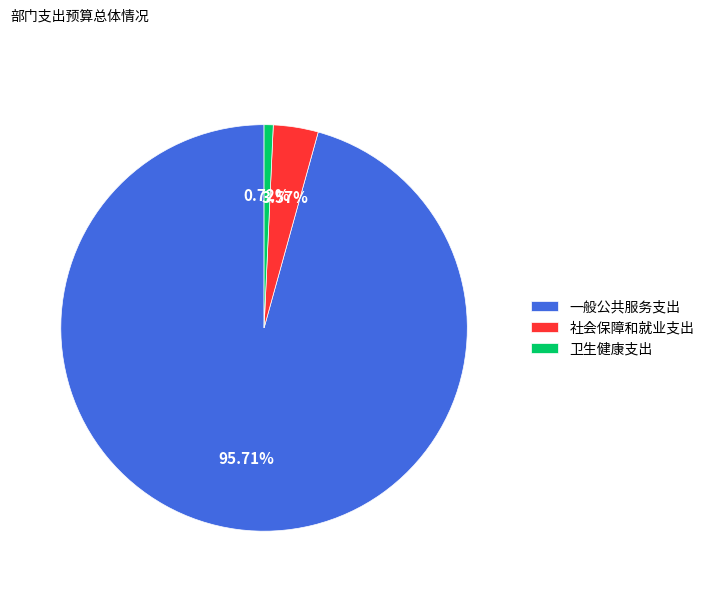

Count the number of slices in the pie.

3